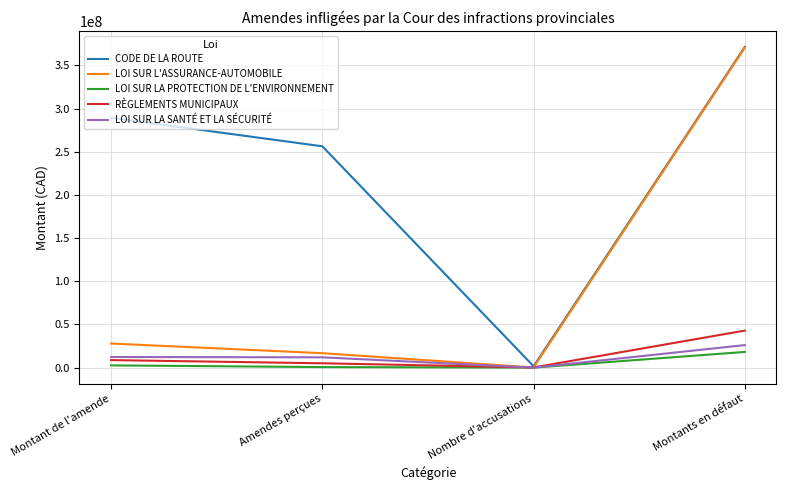

Is the value of RÈGLEMENTS MUNICIPAUX at Nombre d'accusations greater than the value of LOI SUR L'ASSURANCE-AUTOMOBILE at Amendes perçues?

No